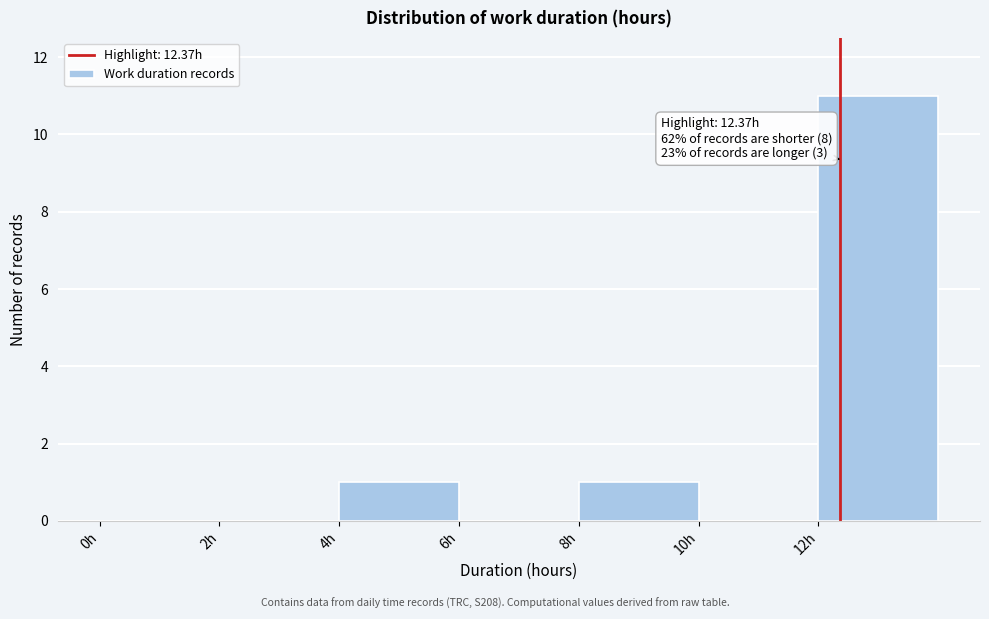

Over which range of the x-axis is the bar tallest?

12 to 14